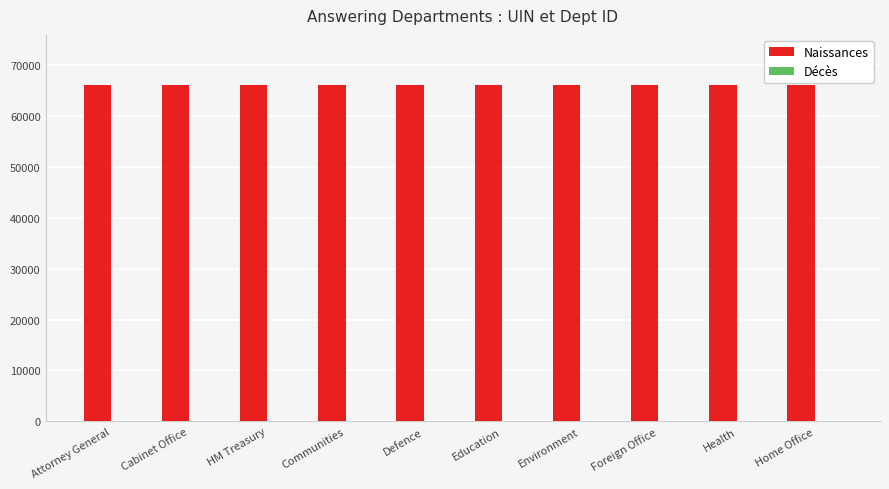

What is the sum of all Naissances values?

659825